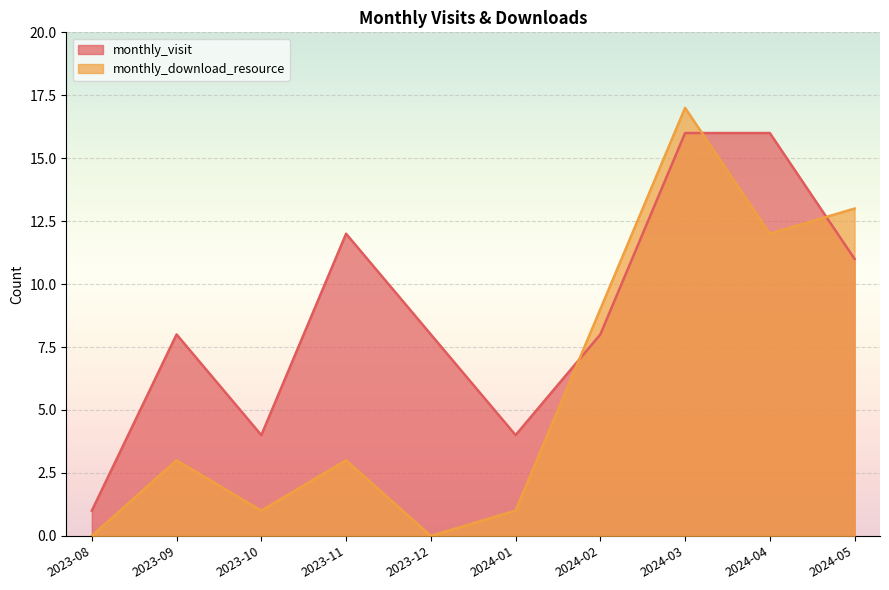

Reading left to right, transcribe all the data shown in this chart.

monthly_visit: 1	8	4	12	8	4	8	16	16	11
monthly_download_resource: 0	3	1	3	0	1	9	17	12	13